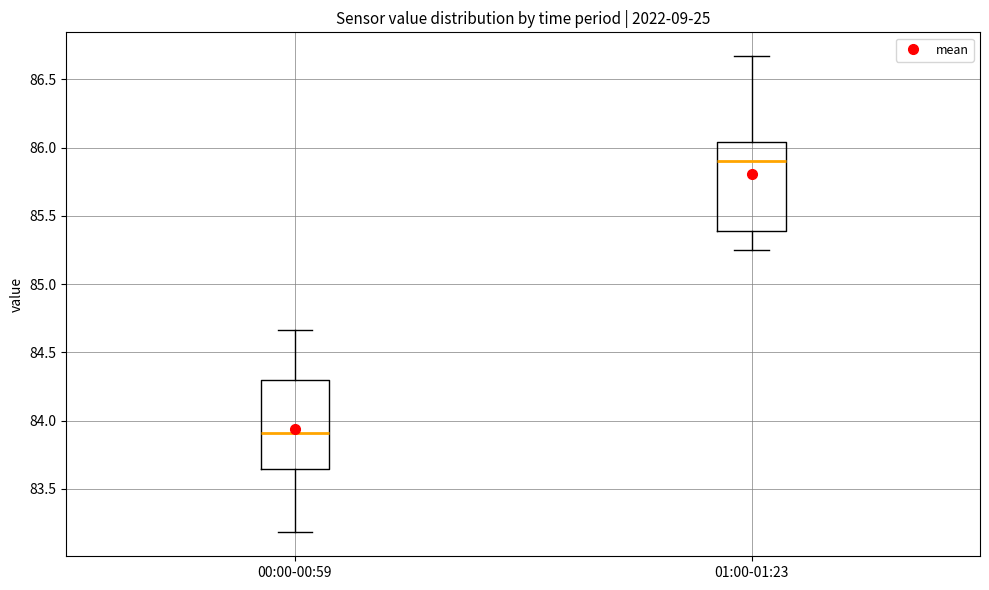

Reading left to right, read every box against the y-axis: the position of its median line, the range the box covers, and the ends of its whiskers. The values are not printed on the chart, so give them approximately, as read against the axis.

00:00-00:59: median 83.90, box 83.65 to 84.30, whiskers 83.20 to 84.65
01:00-01:23: median 85.90, box 85.40 to 86.05, whiskers 85.25 to 86.65